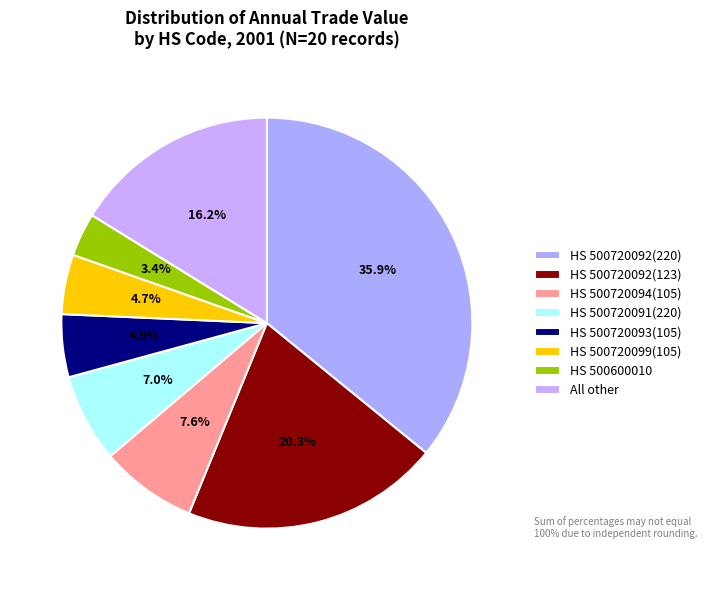

Count the number of slices in the pie.

8